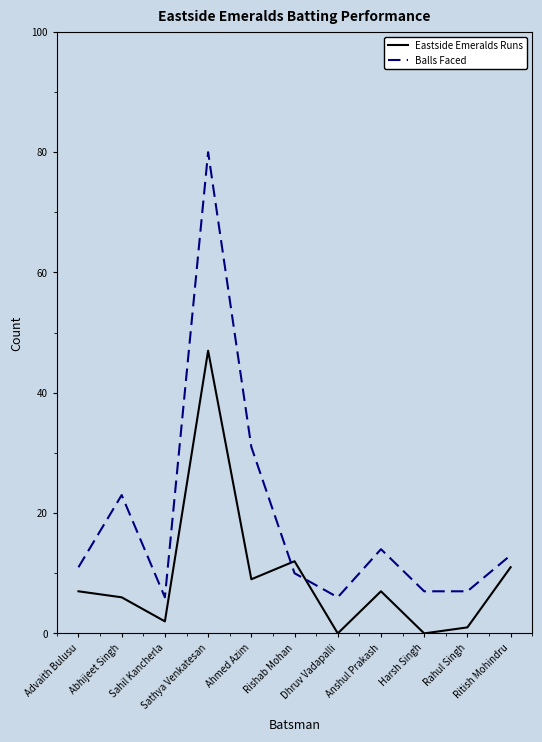

Rank the series by their average value, from highest to lowest.

Balls Faced, Eastside Emeralds Runs